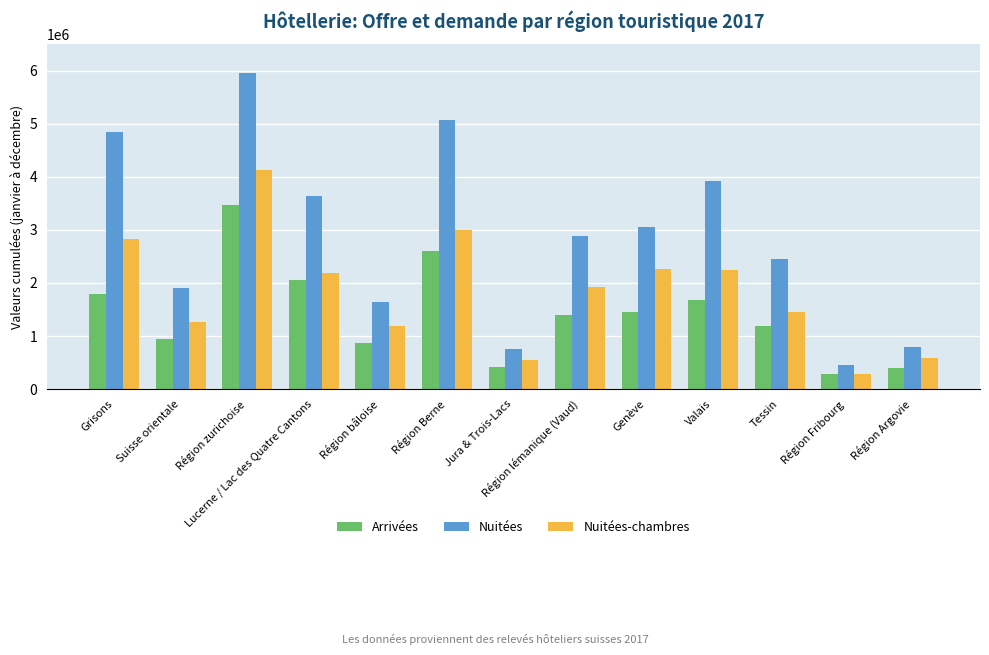

Are the bars grouped side by side (vs. stacked)?

Yes